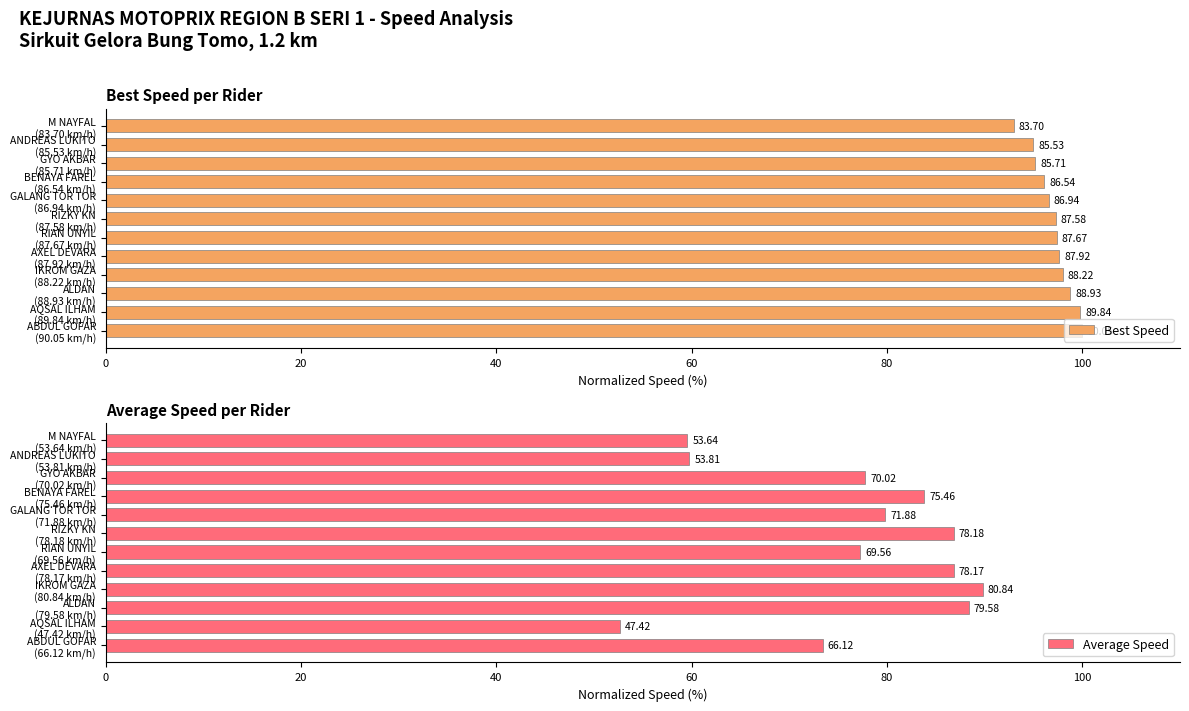

How many groups of bars are there?

12